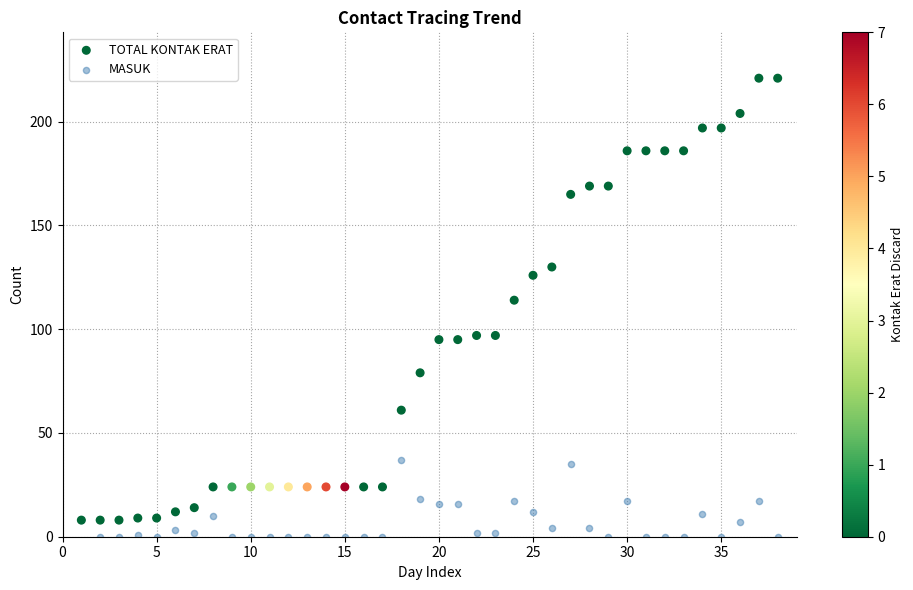

Across all series, what Y value is closest to 110?

114